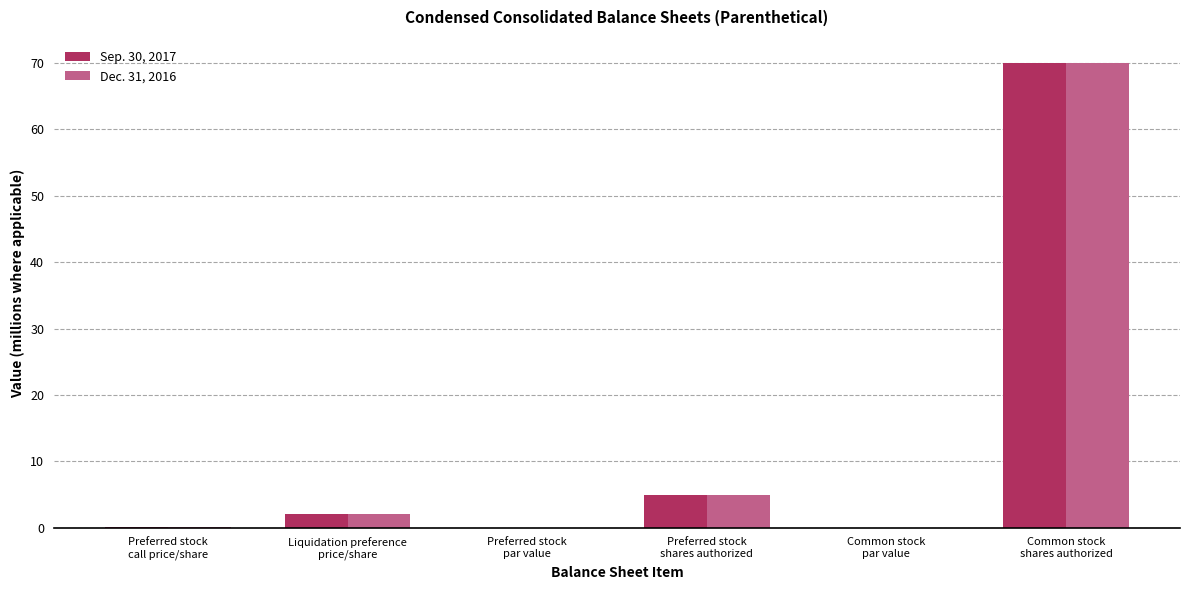

What is the highest value of the Dec. 31, 2016 series?

70.0